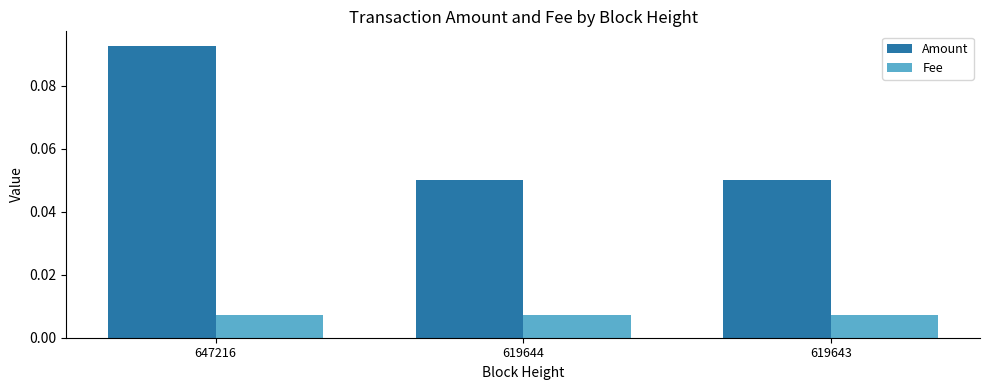

Between 647216 and 619643, which series saw the biggest shift?

Amount